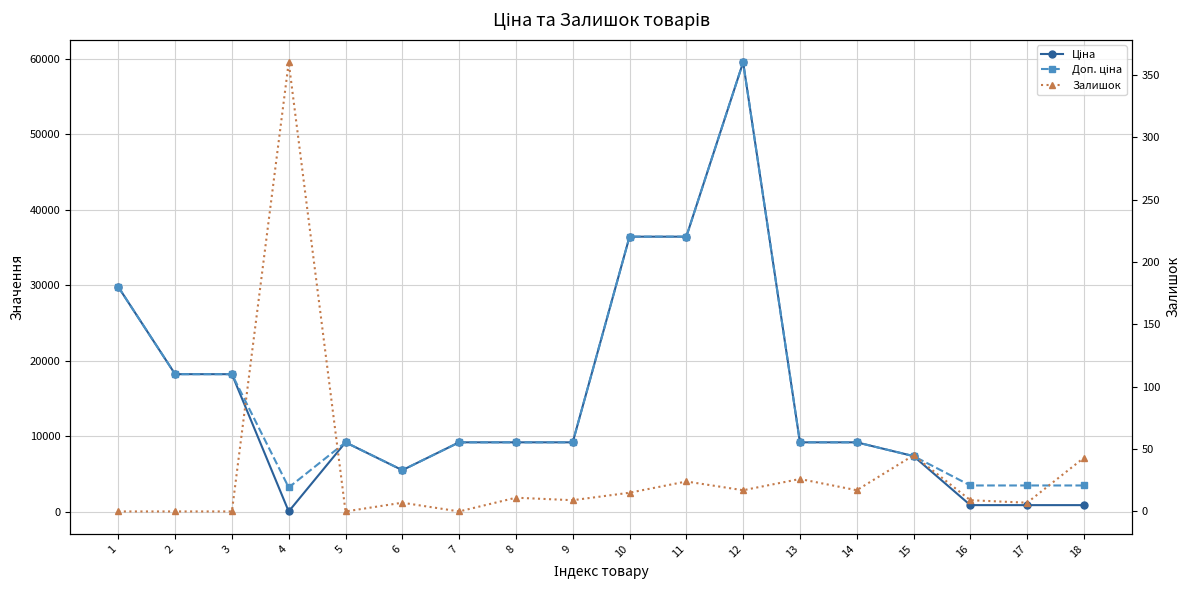

True or false: Доп. ціна and Залишок cross at least once.

False